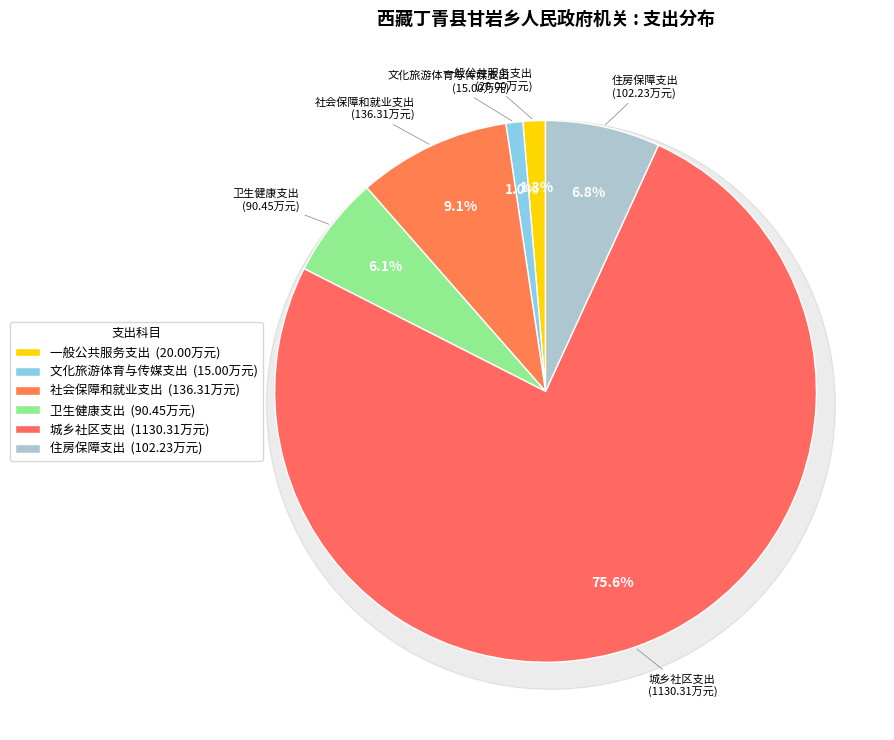

How much of the chart is everything except 卫生健康支出?

93.9%